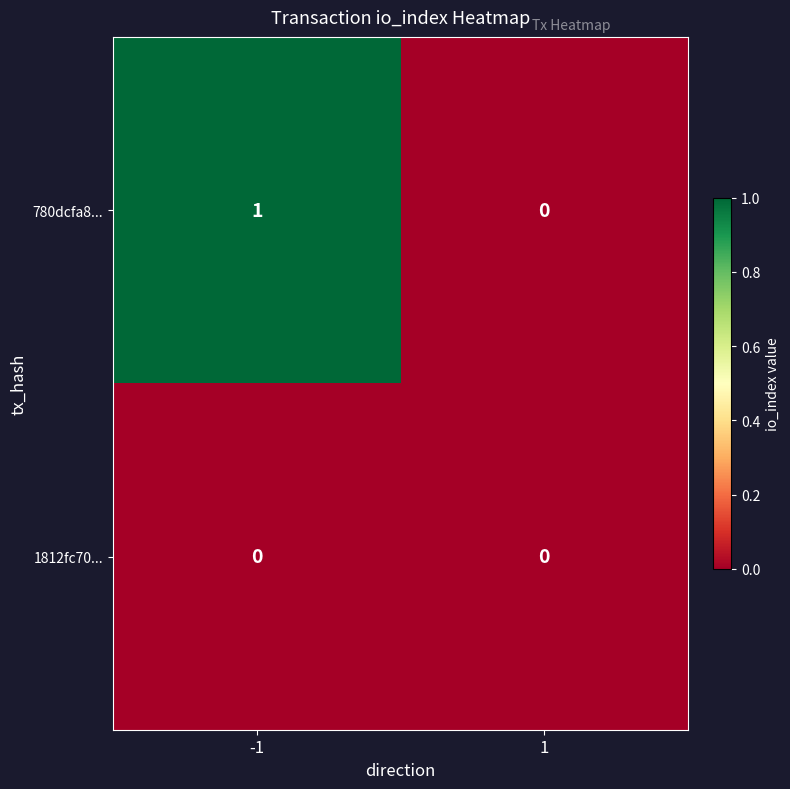

Is the value of 780dcfa8... at -1 greater than the value of 1812fc70... at -1?

Yes